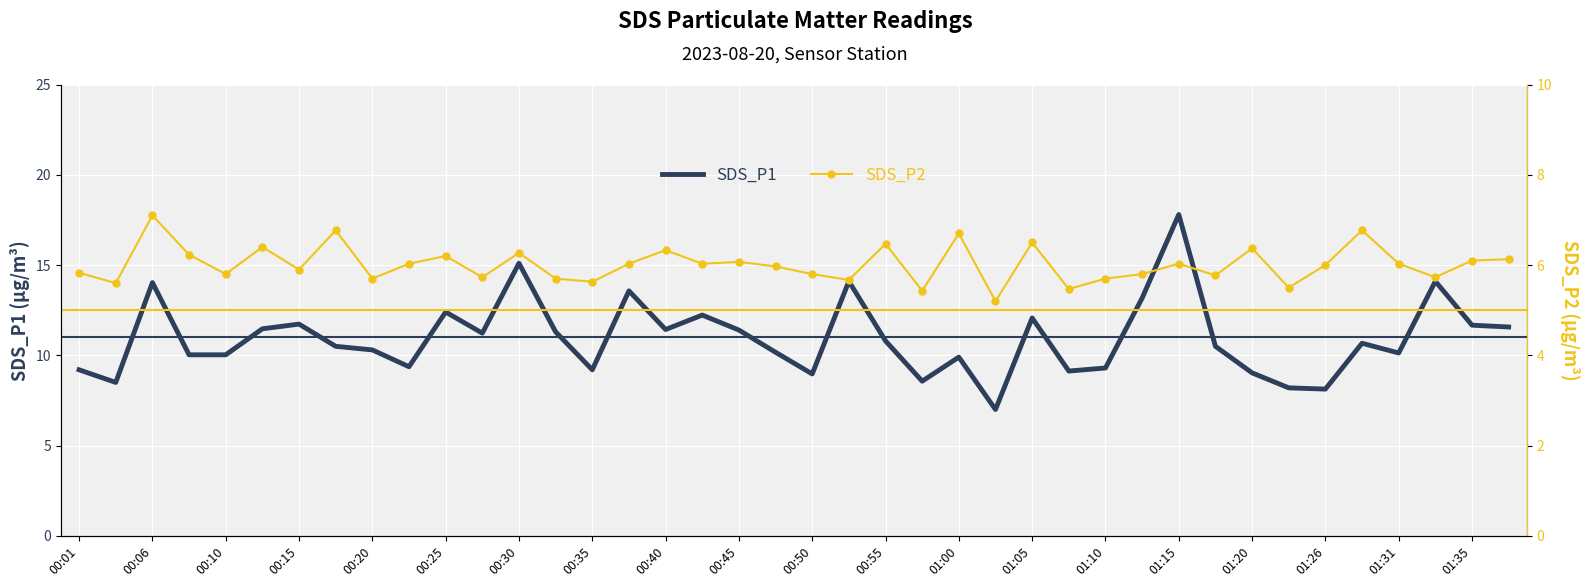

Rank the series by their average value, from highest to lowest.

SDS_P1, SDS_P2